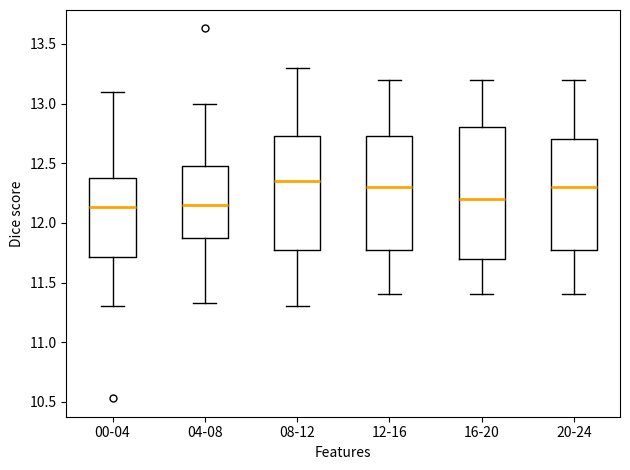

Reading left to right, read every box against the y-axis: the position of its median line, the range the box covers, and the ends of its whiskers. The values are not printed on the chart, so give them approximately, as read against the axis.

00-04: median 12.15, box 11.70 to 12.35, whiskers 11.30 to 13.10
04-08: median 12.15, box 11.85 to 12.50, whiskers 11.35 to 13.00
08-12: median 12.35, box 11.80 to 12.75, whiskers 11.30 to 13.30
12-16: median 12.30, box 11.80 to 12.75, whiskers 11.40 to 13.20
16-20: median 12.20, box 11.70 to 12.80, whiskers 11.40 to 13.20
20-24: median 12.30, box 11.80 to 12.70, whiskers 11.40 to 13.20